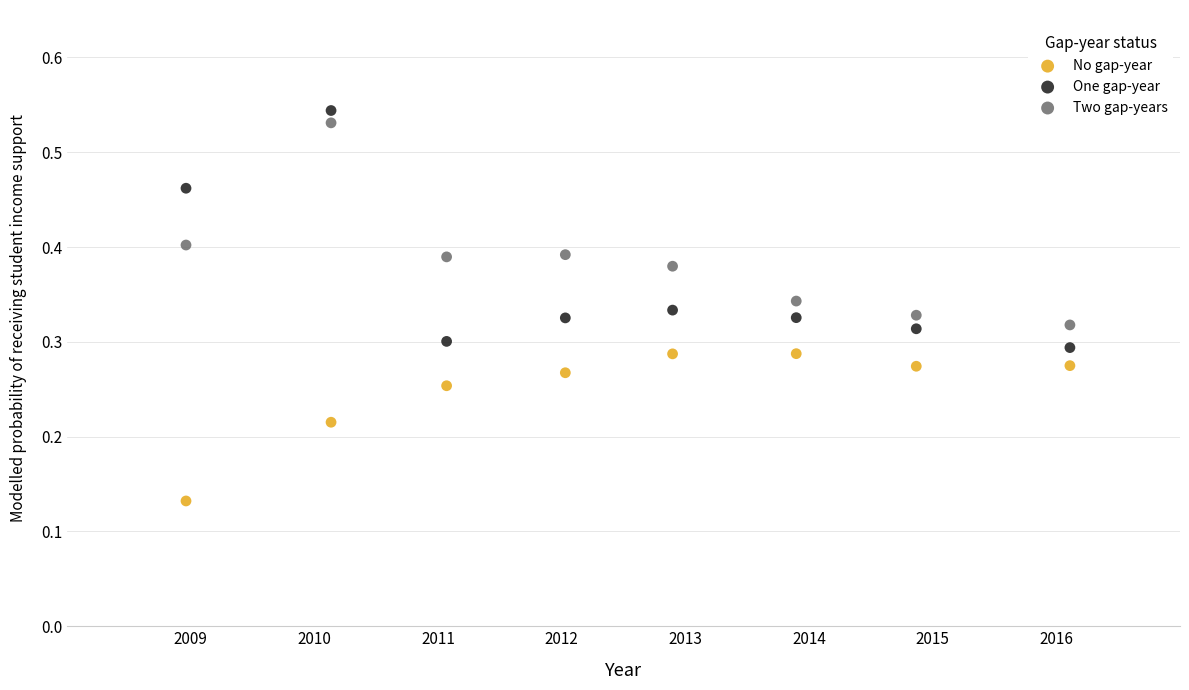

Which series has the largest Y range (max minus min)?

One gap-year